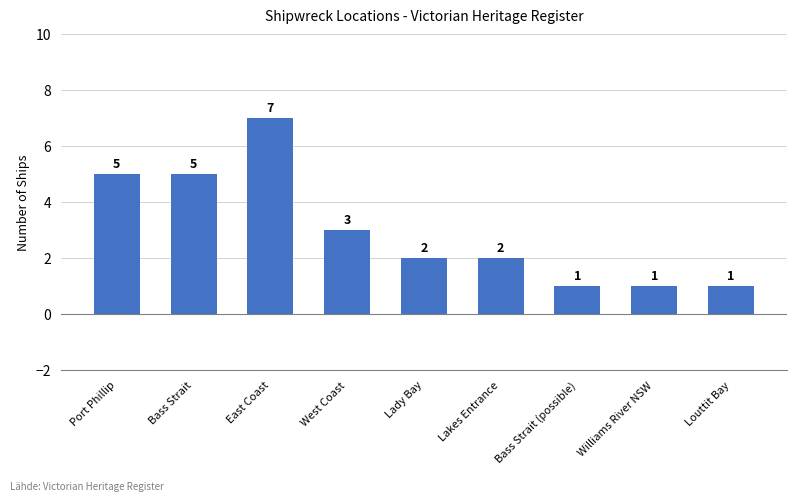

What is the difference between the values at Louttit Bay and Port Phillip?

4